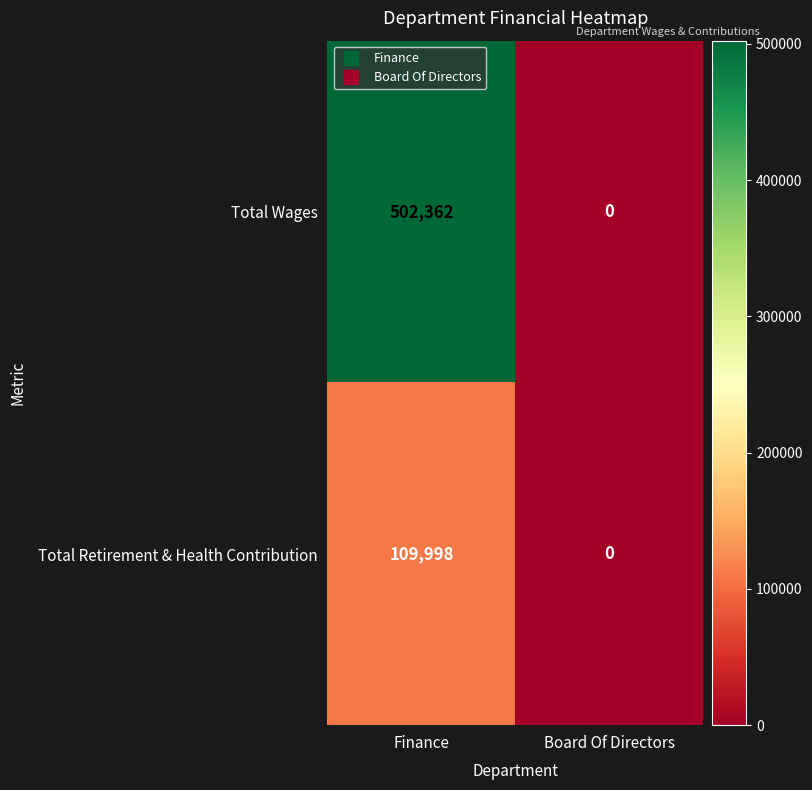

At how many categories does at least one series exceed 6230?

1